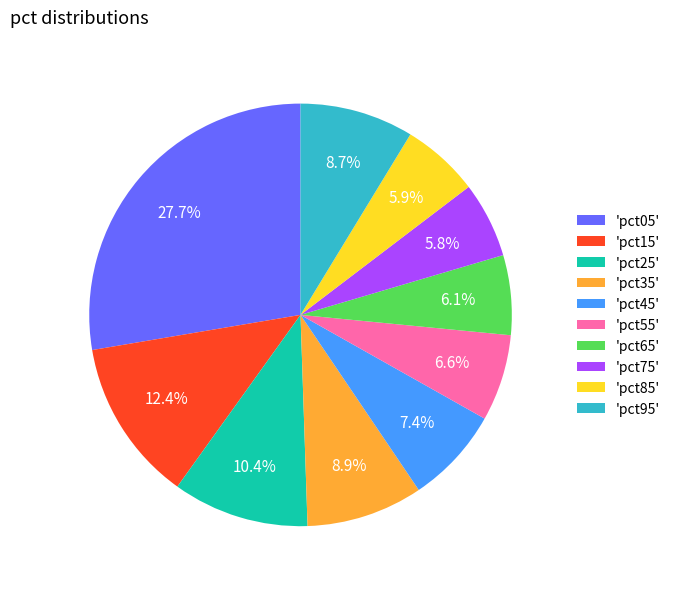

Which category has the biggest portion of the pie?

'pct05'